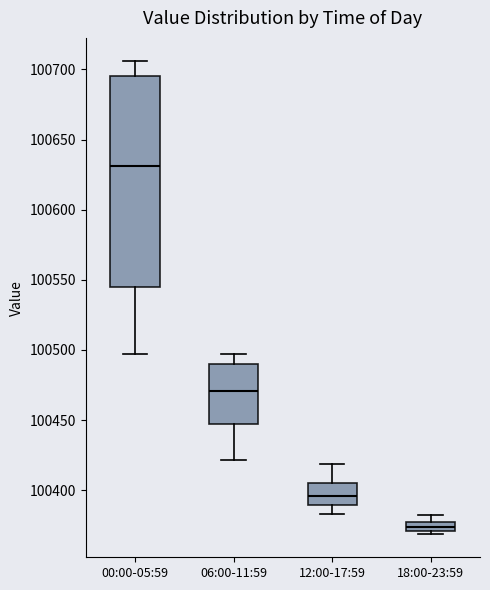

Which box is the tallest, from its lower edge to its upper edge?

00:00-05:59